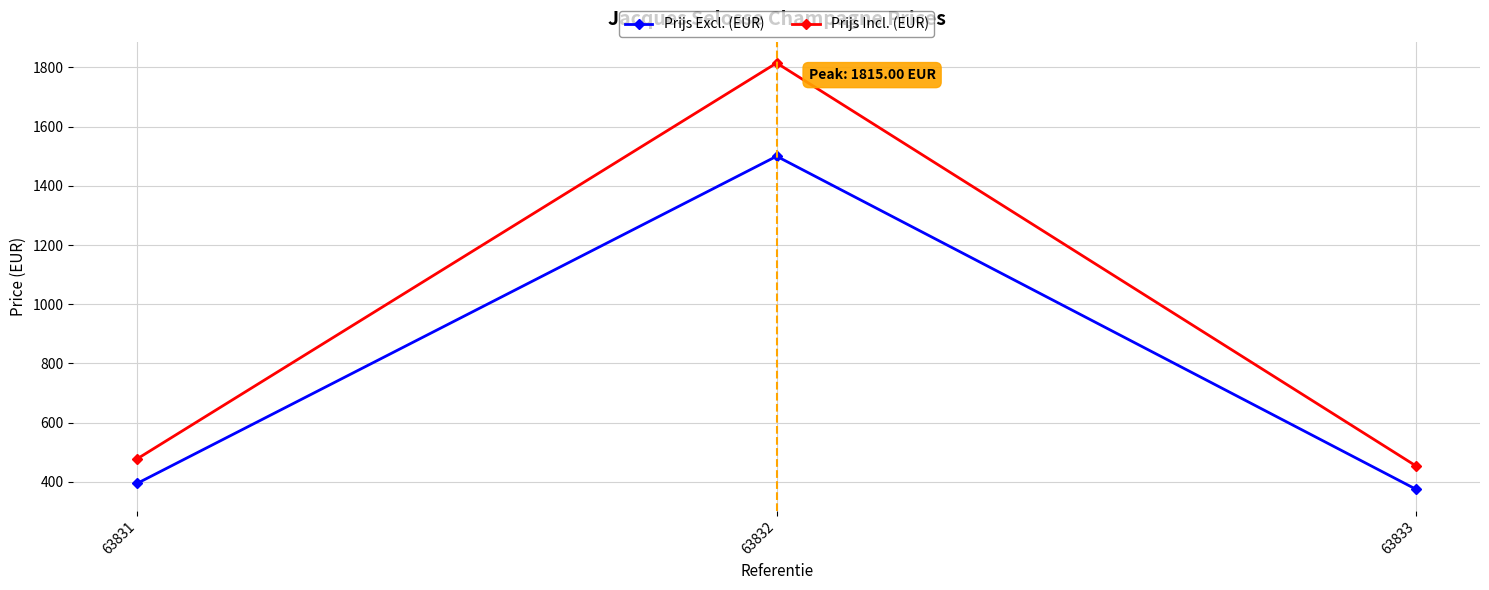

Rank the categories by Prijs Excl. (EUR) value from lowest to highest.

63833, 63831, 63832